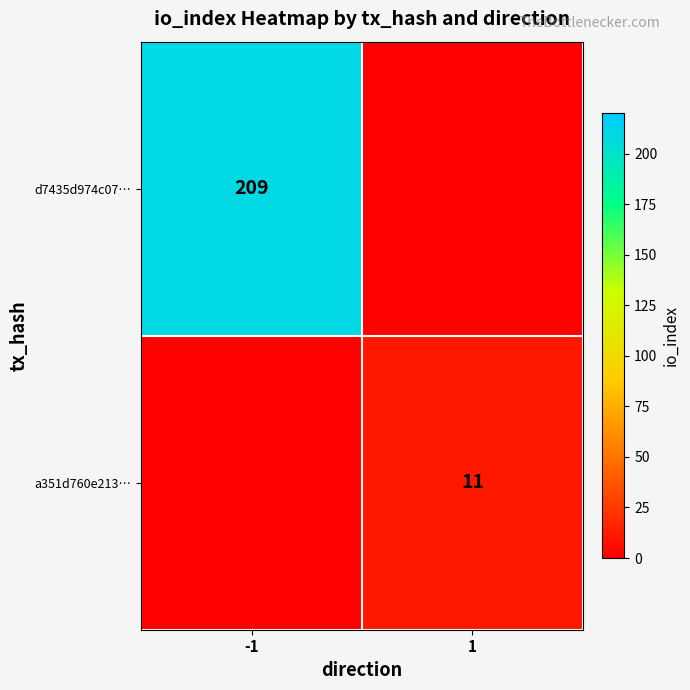

The value of a351d760e213… at 1 is 17. True or false?

False